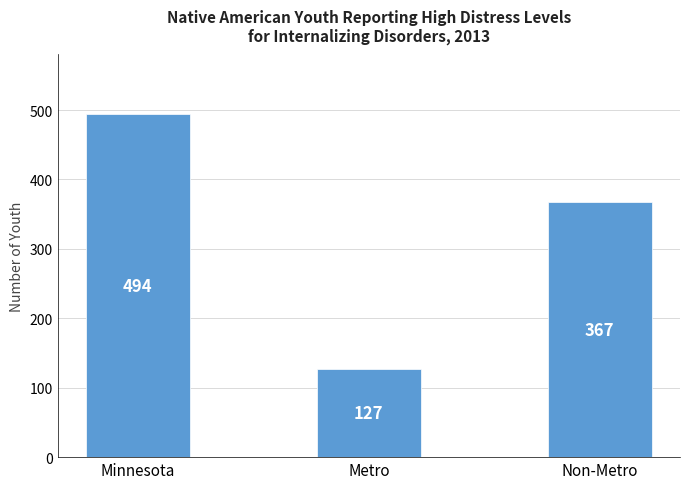

Reading left to right, extract all data points from this chart.

494	127	367